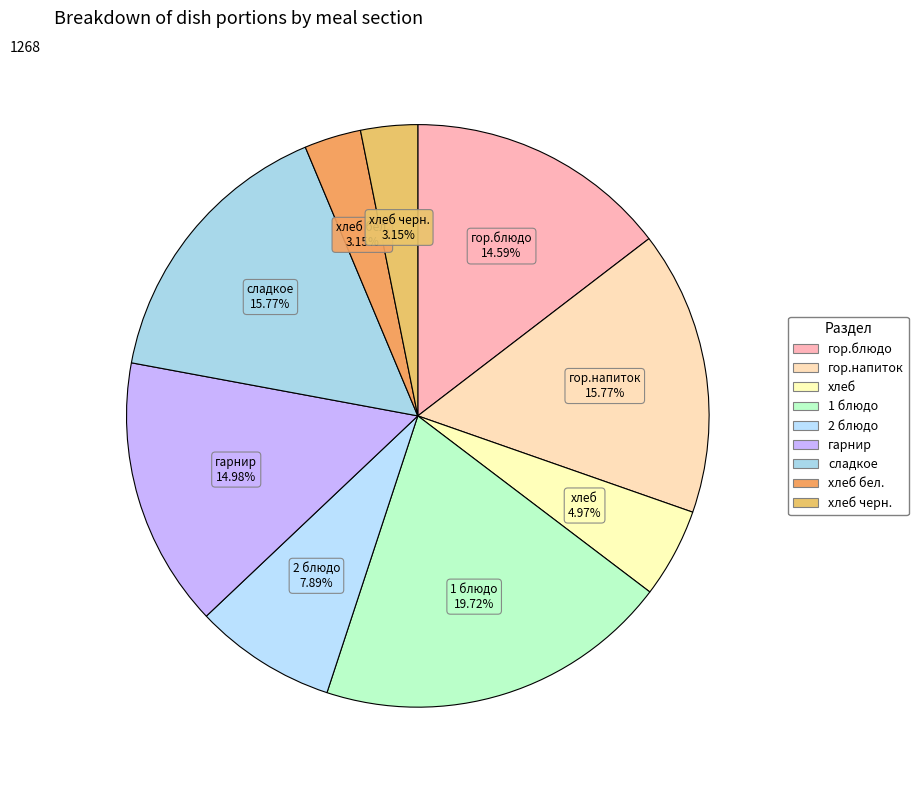

How many segments does this pie chart have?

9